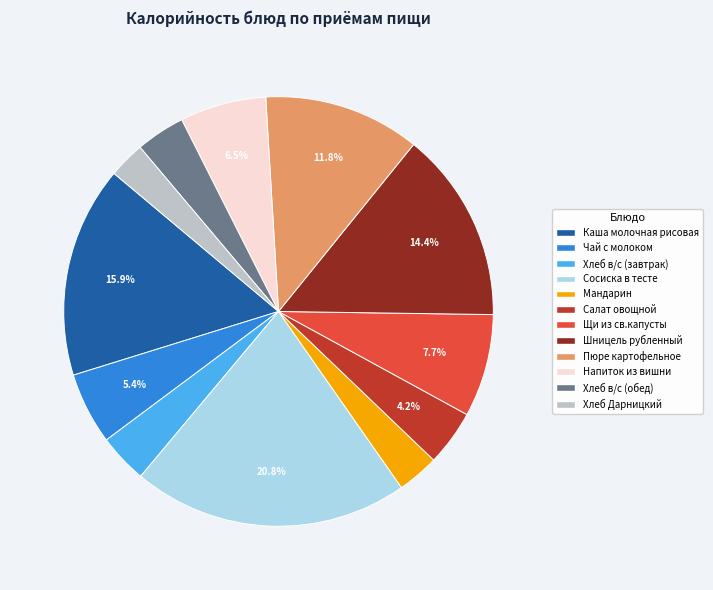

Count the number of slices in the pie.

12